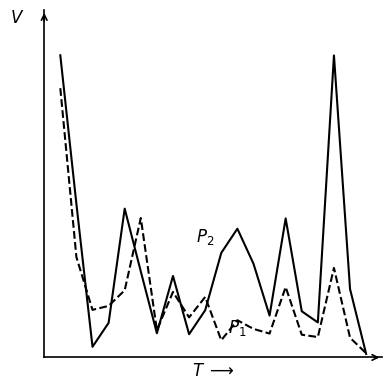

Does the chart have visible grid lines?

No